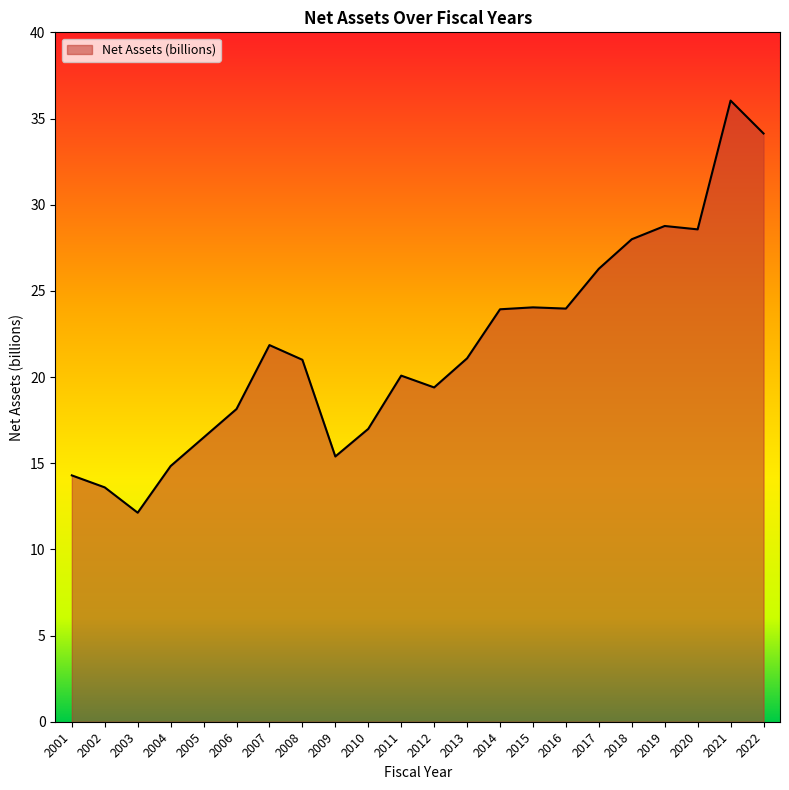

Which category has the lowest value across all series?

2003